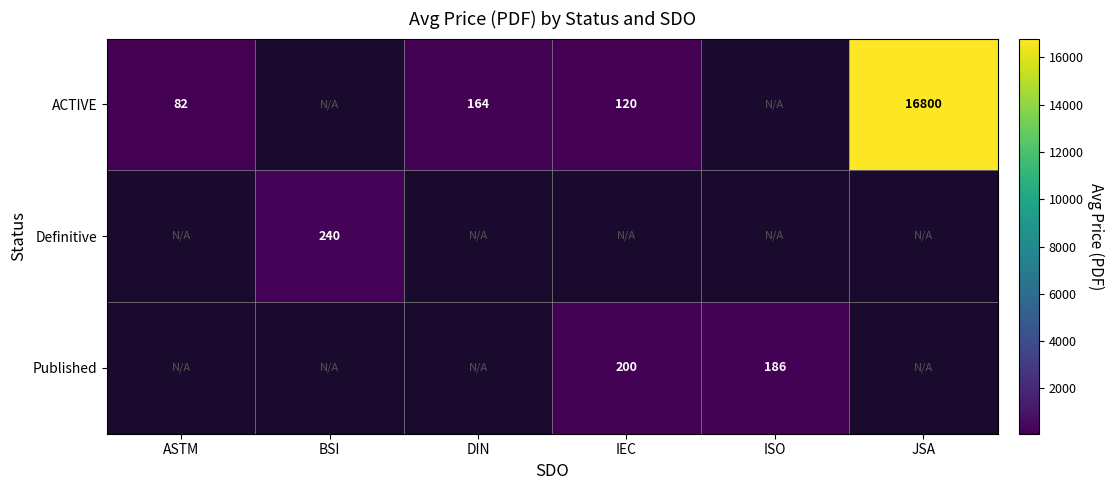

Which has a higher value, BSI or JSA?

JSA